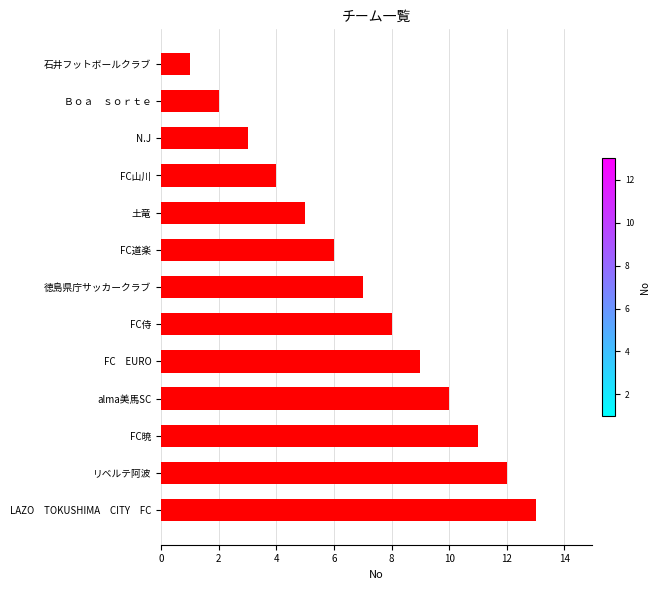

Where is the data nearest to the value 7?

徳島県庁サッカークラブ